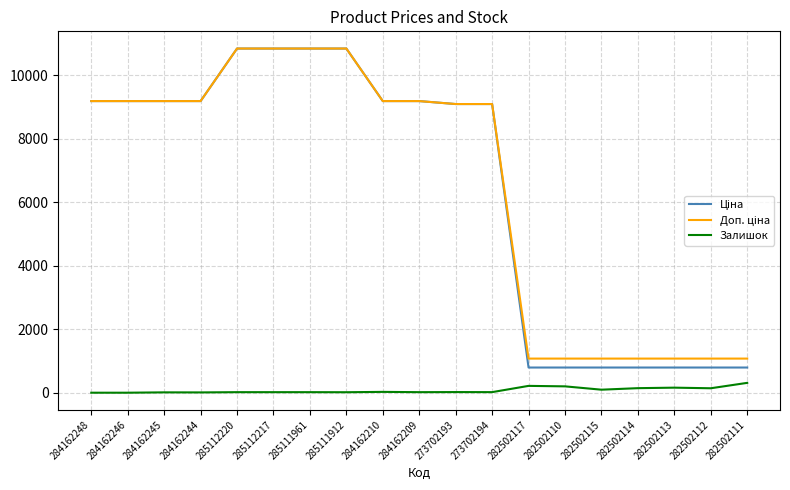

Is it true that Залишок equals 200.0 at 282502110?

True